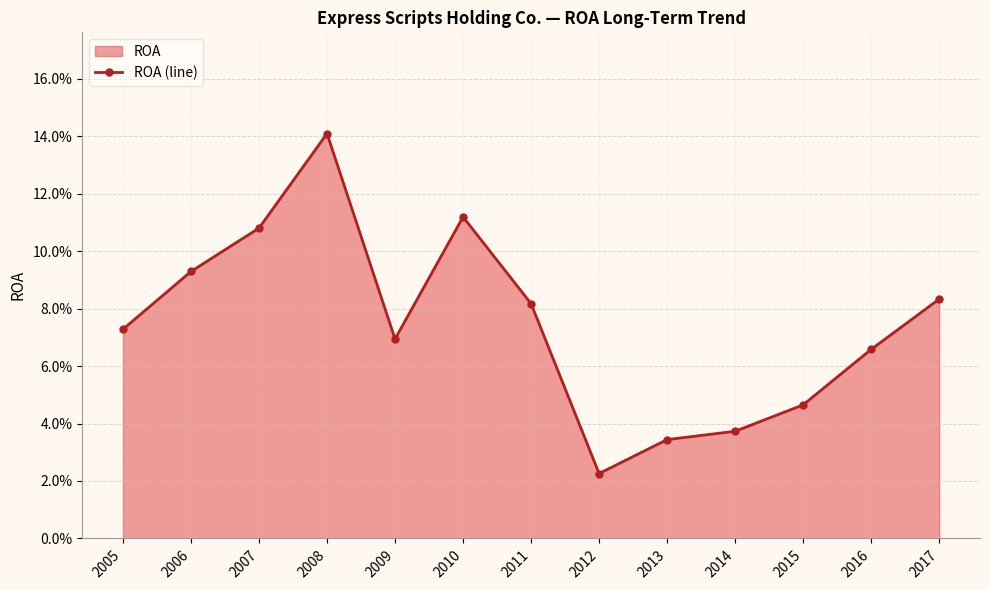

Reading left to right, list all the values displayed in this chart.

0.1	0.1	0.1	0.1	0.1	0.1	0.1	0.0	0.0	0.0	0.0	0.1	0.1